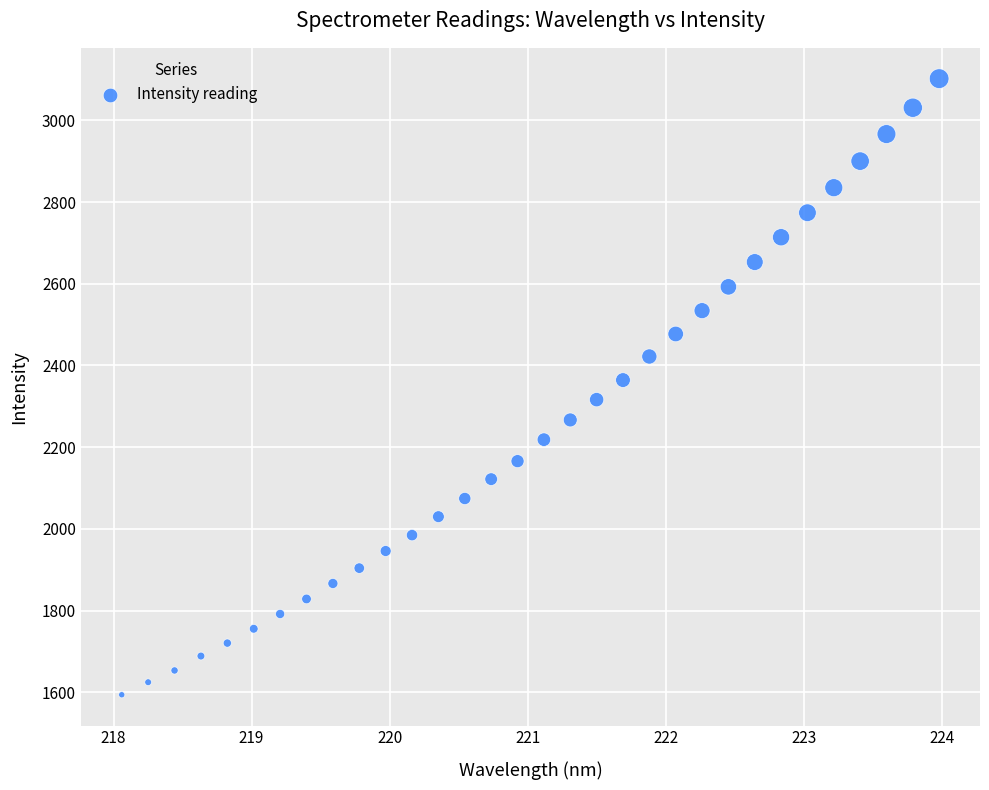

What is the range of Y values (max minus min)?

1508.2